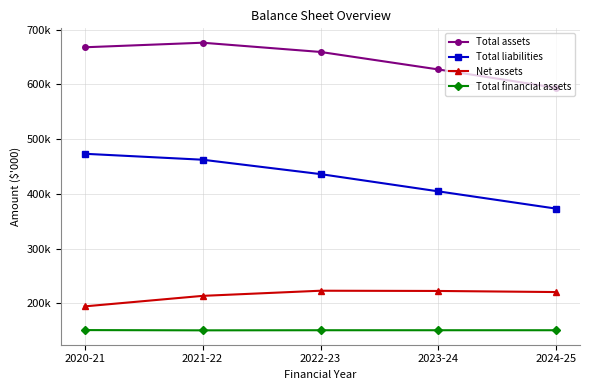

True or false: Total liabilities and Total financial assets cross at least once.

False